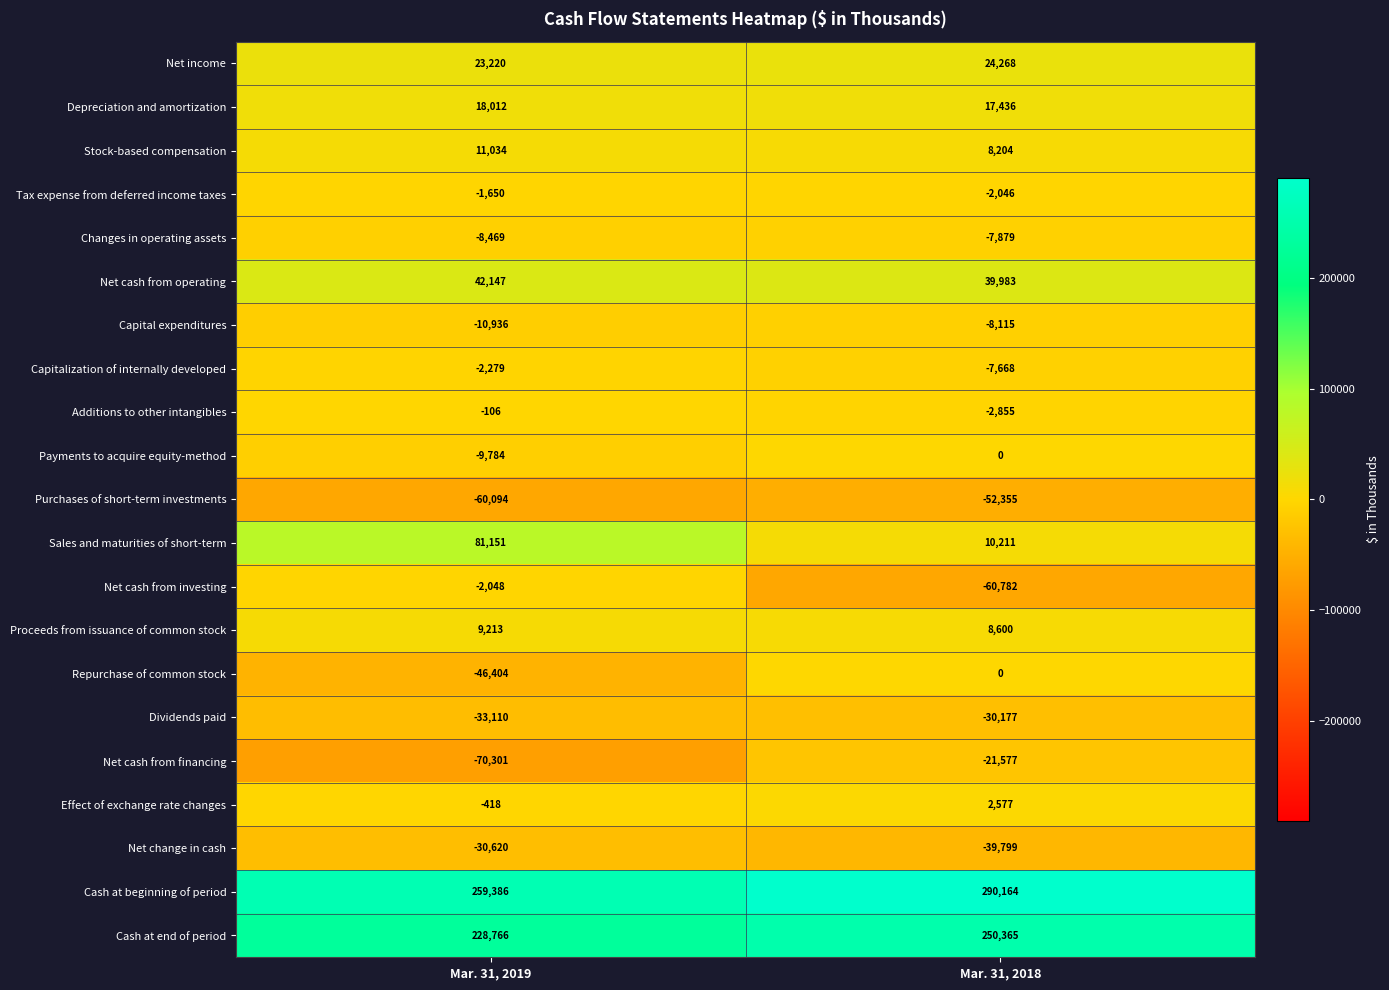

What is the greatest value displayed?

290164